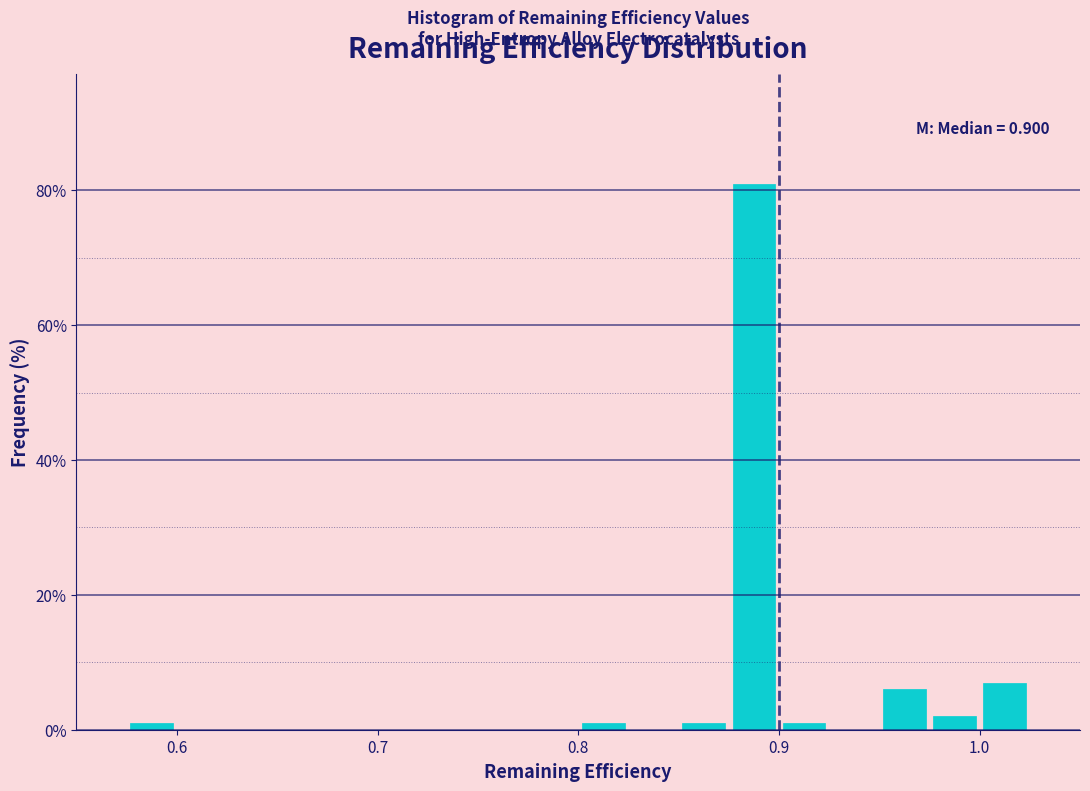

Read against the x-axis, roughly where is the centre of the tallest bar?

0.89